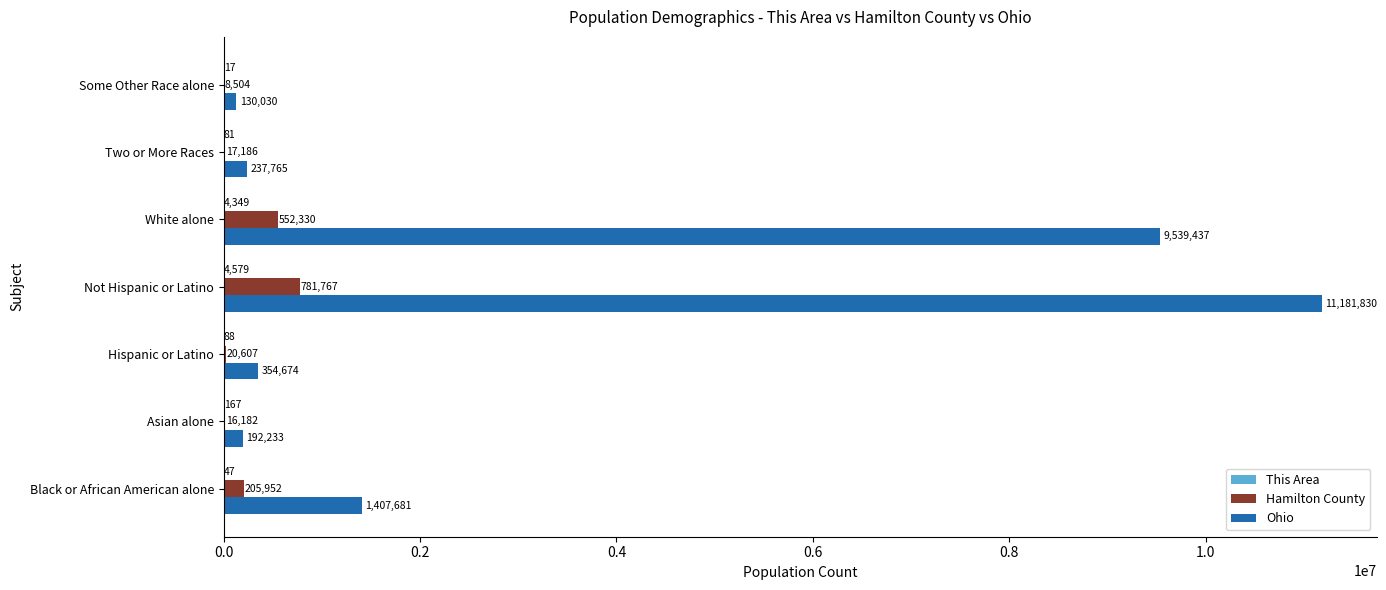

What is the sum of all Hamilton County values?

1602528